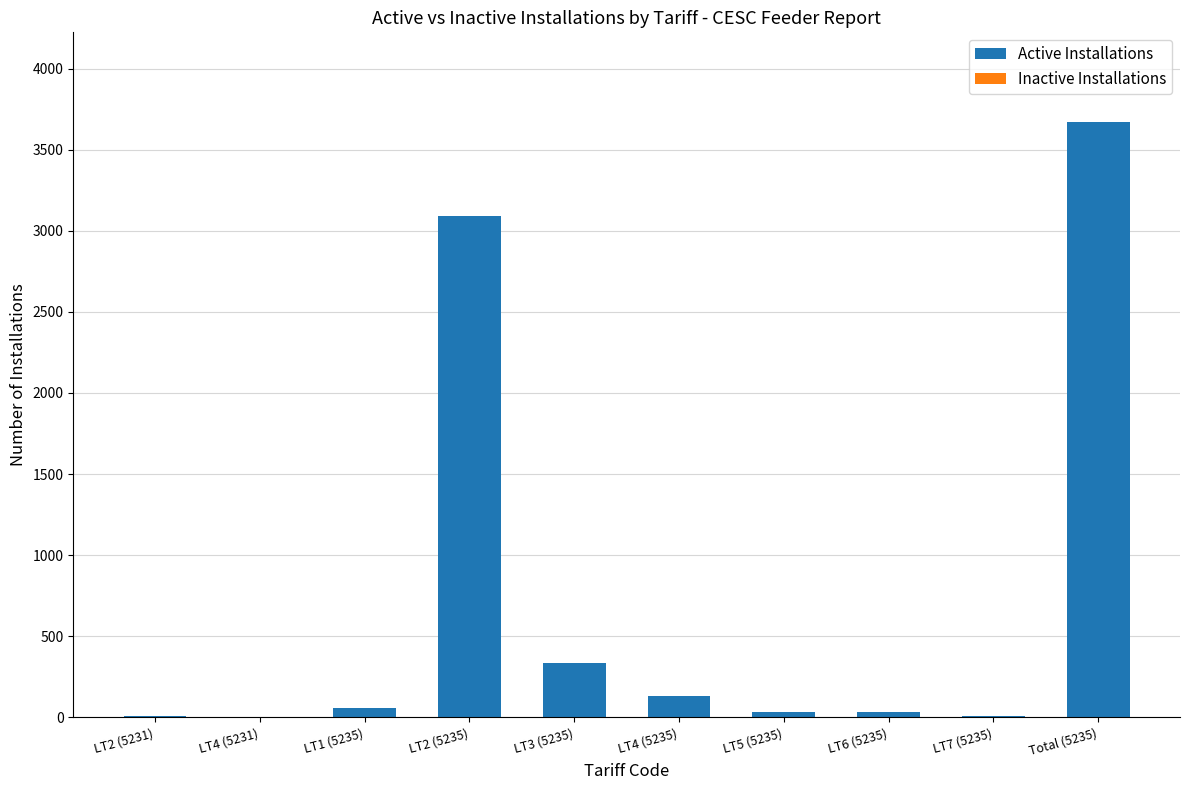

The chart shows a value of 55 at LT1 (5235). True or false?

True